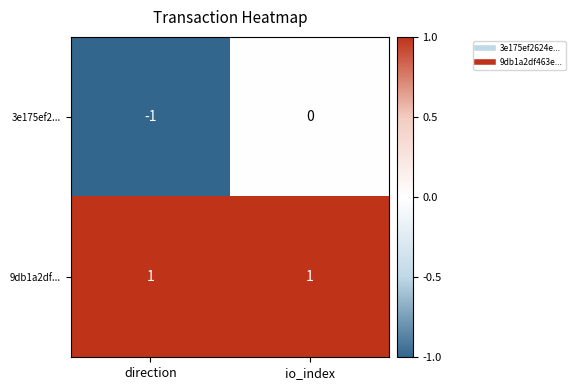

The value of 3e175ef2... at io_index is 0. True or false?

True